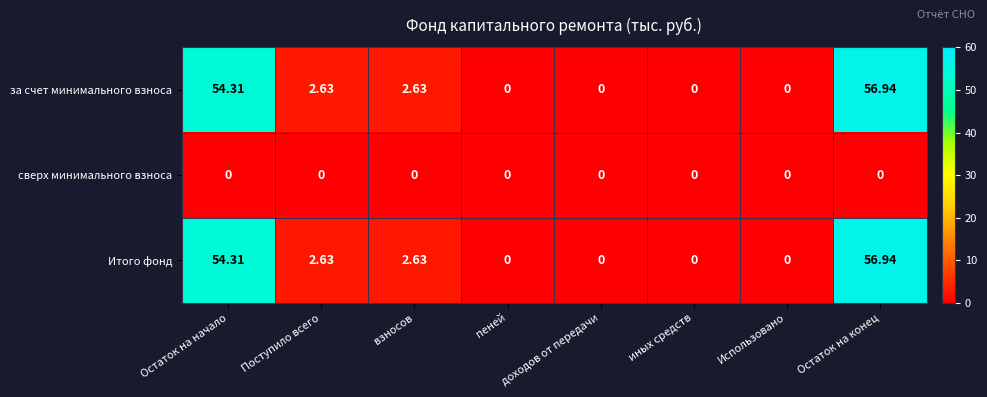

At which category is the sum across all series the highest?

Остаток на конец